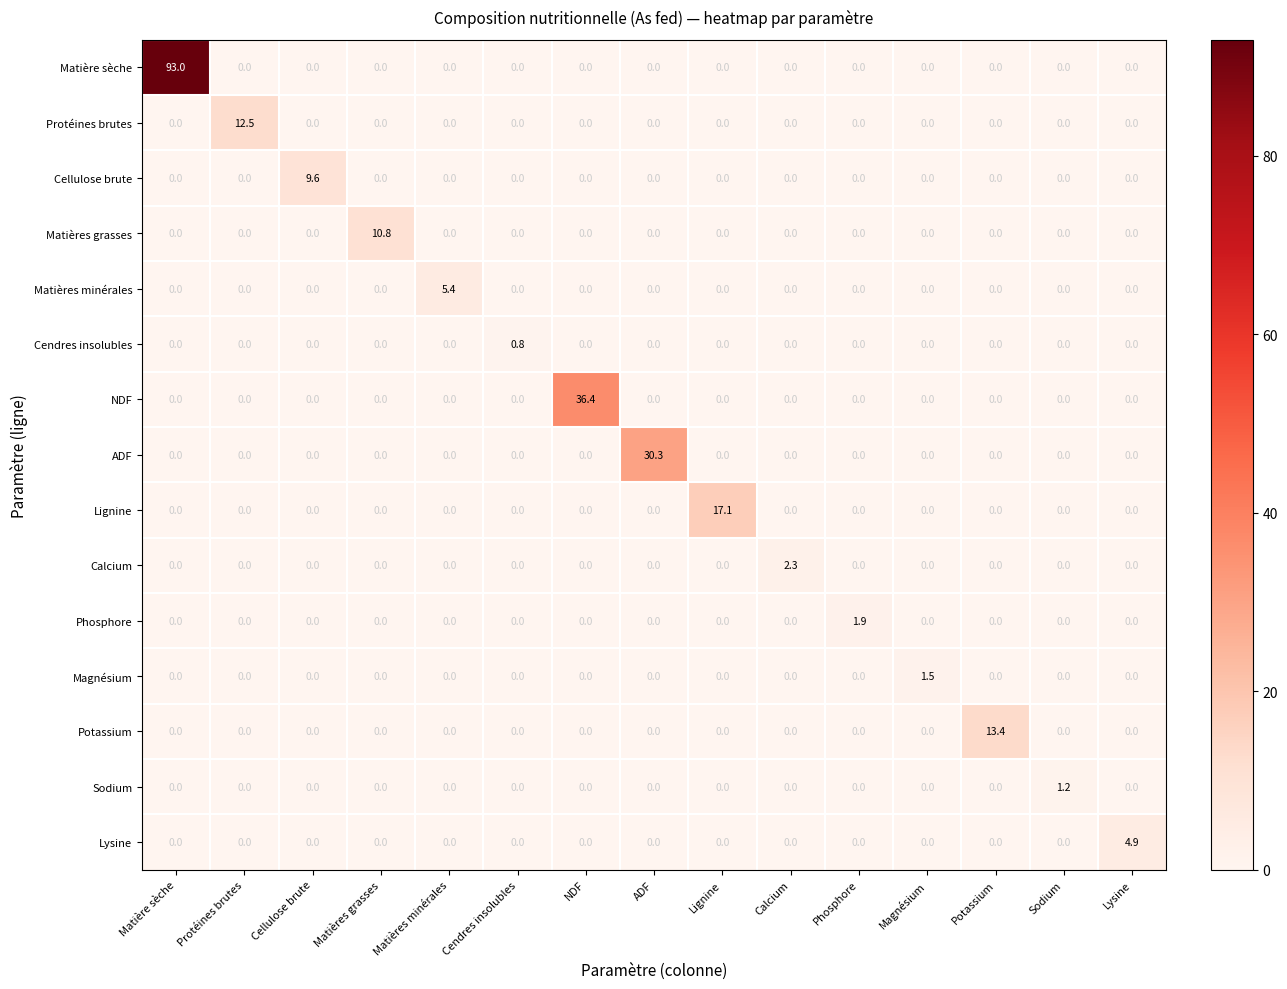

At which category is the sum across all series the highest?

Matière sèche